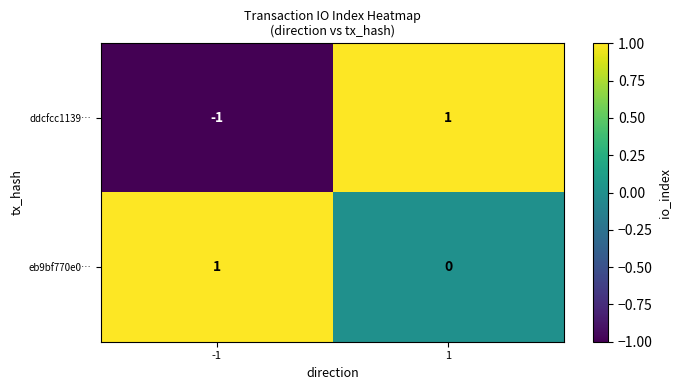

Which series has the widest spread of values?

ddcfcc1139…